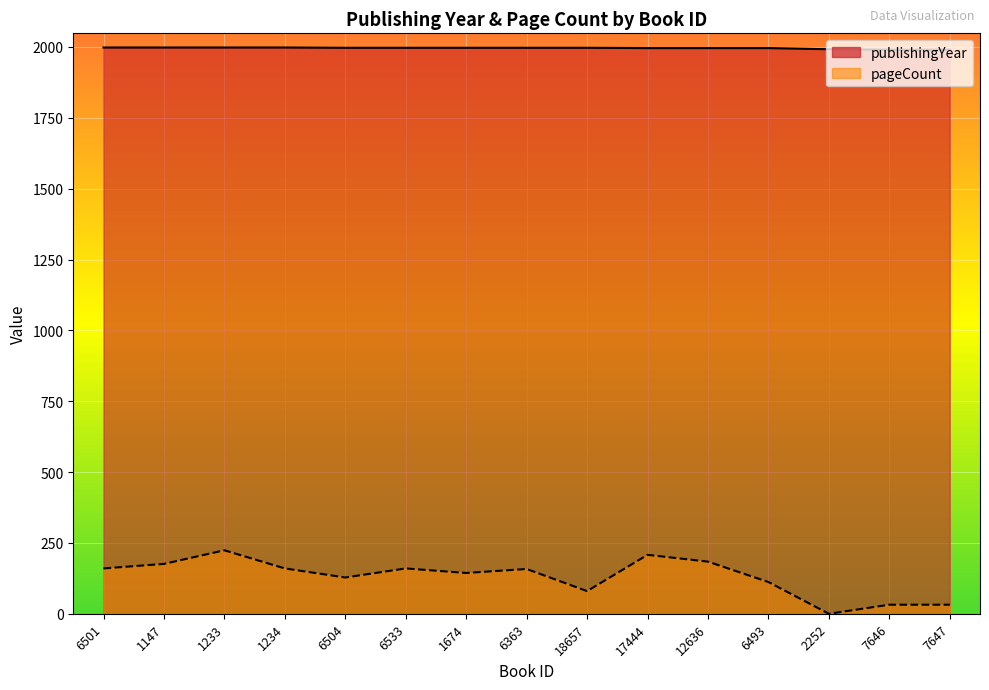

How many distinct data groups are displayed?

2